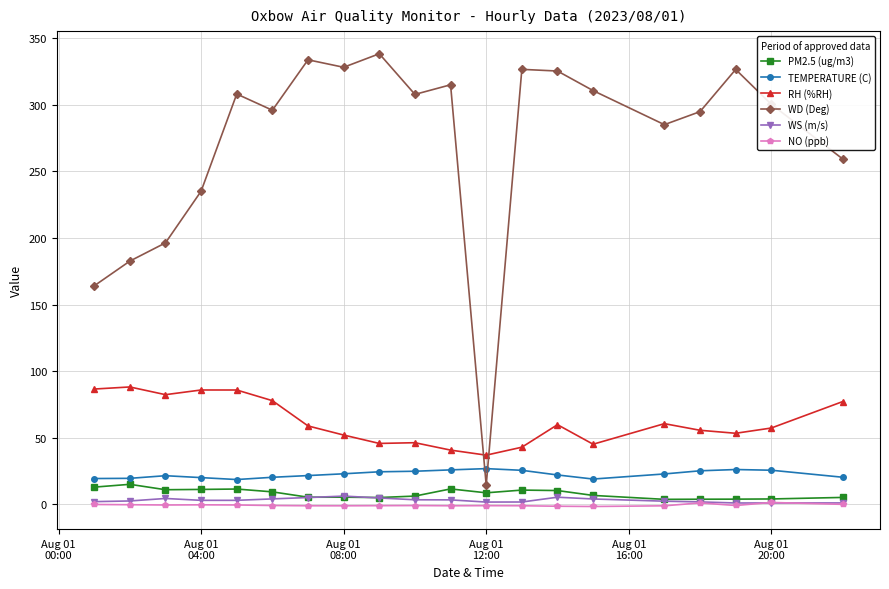

Does the chart have visible grid lines?

Yes